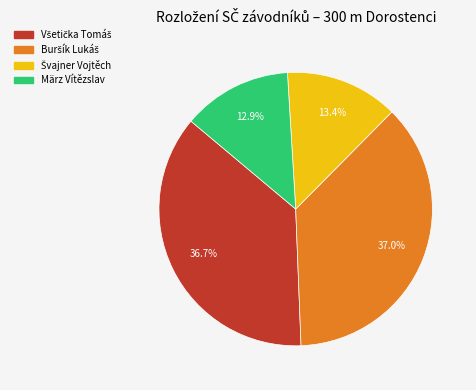

True or false: März Vítězslav accounts for 13% of the total.

True